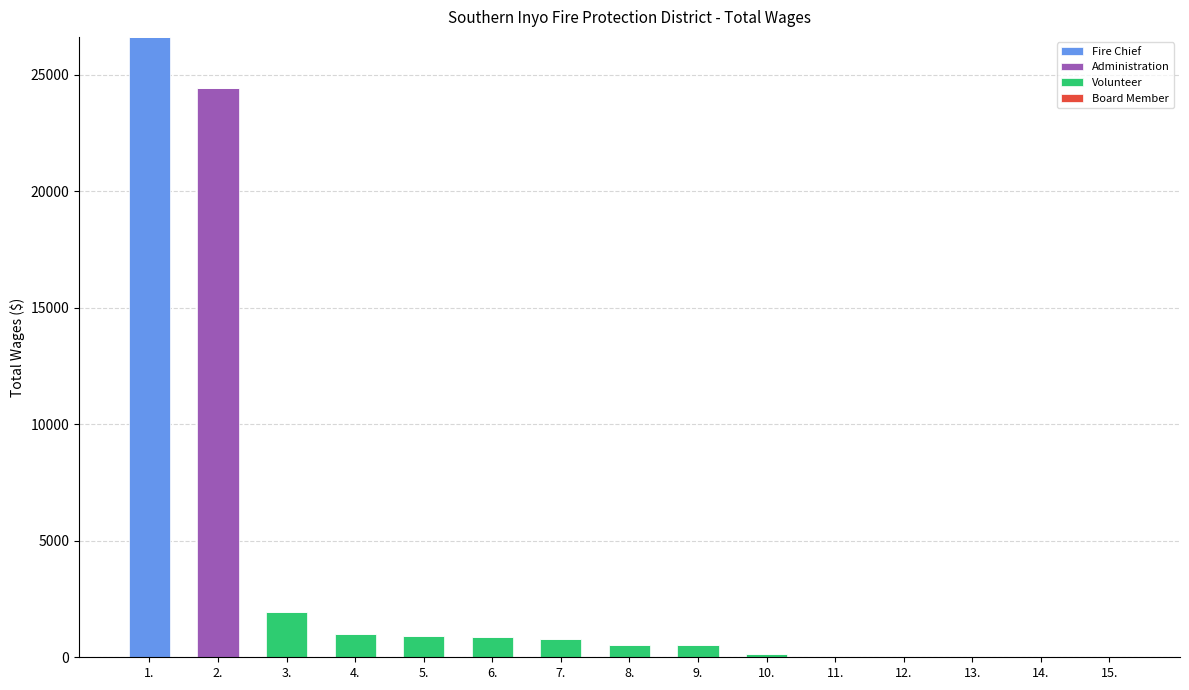

The value of Fire Chief at 7. is -16124. True or false?

False